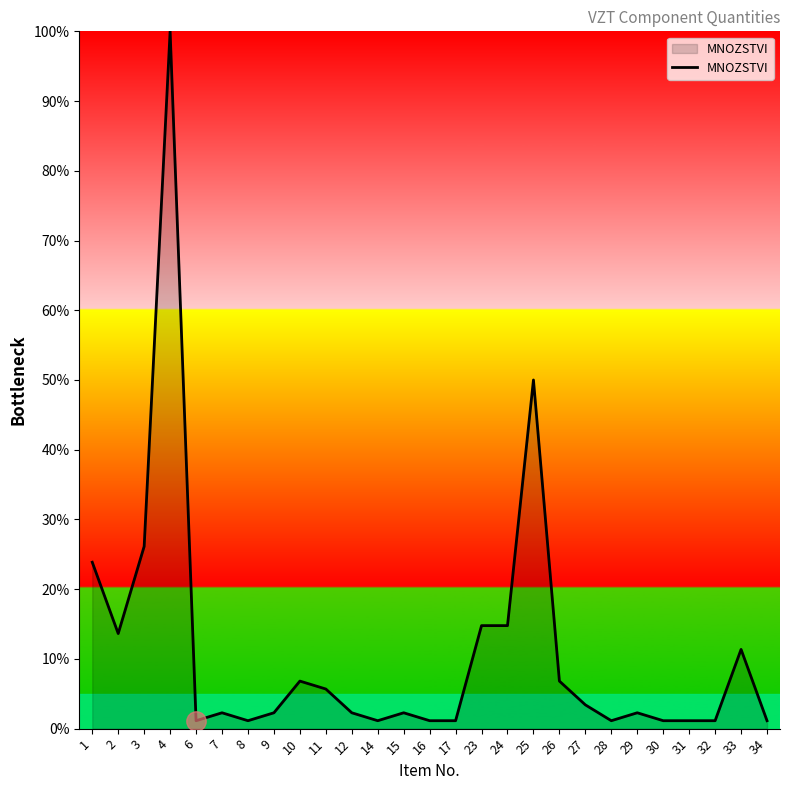

What is the average value?

11.1